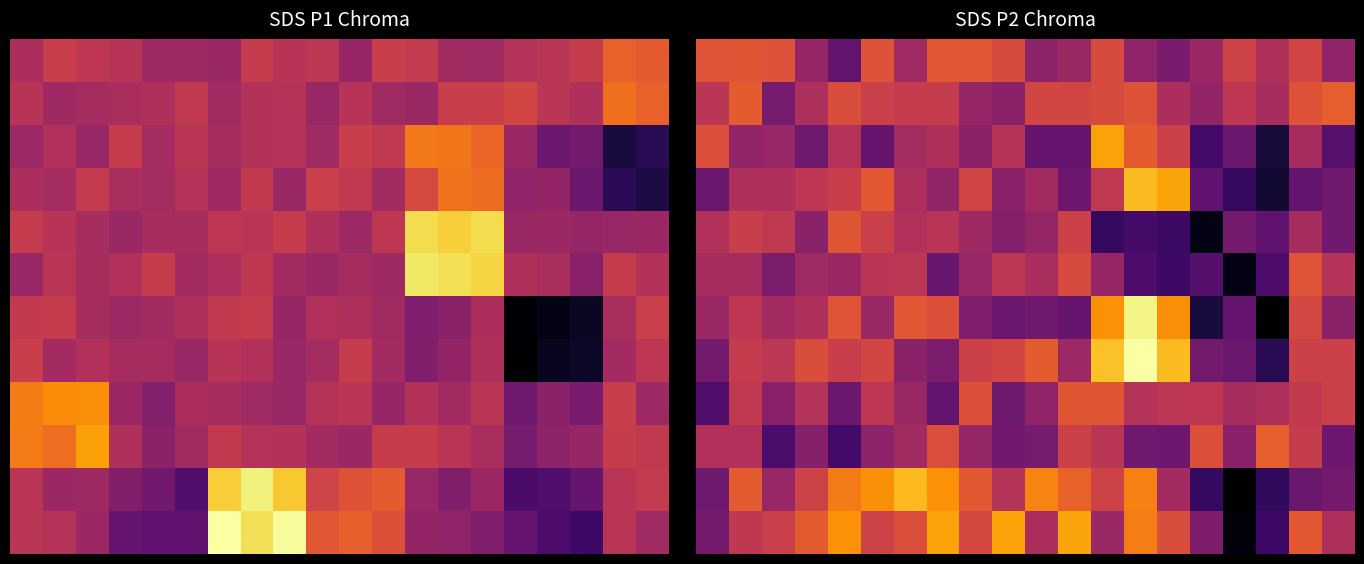

Count the number of categories in the chart.

20